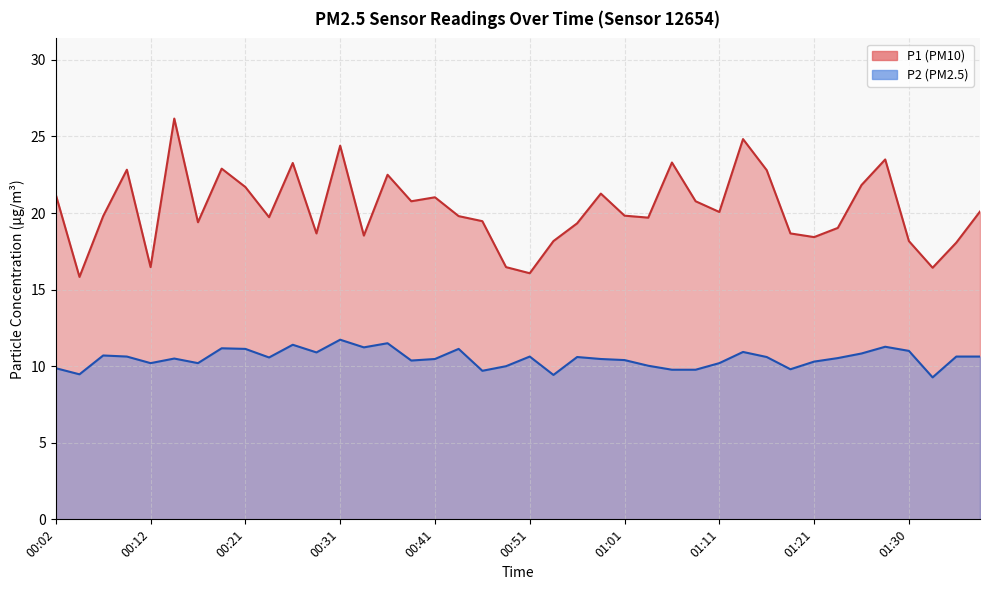

Reading right to left, list all the values displayed in this chart.

P1: 01:38=20.1	01:36=18.1	01:33=16.4	01:30=18.2	01:28=23.5	01:26=21.8	01:23=19.0	01:21=18.4	01:18=18.7	01:16=22.8	01:13=24.8	01:11=20.1	01:08=20.8	01:06=23.3	01:03=19.7	01:01=19.8	00:58=21.3	00:56=19.3	00:53=18.2	00:51=16.1	00:48=16.5	00:46=19.5	00:43=19.8	00:41=21.0	00:39=20.8	00:36=22.5	00:34=18.5	00:31=24.4	00:29=18.7	00:26=23.3	00:24=19.7	00:21=21.7	00:19=22.9	00:16=19.4	00:14=26.2	00:12=16.5	00:09=22.8	00:07=19.8	00:04=15.8	00:02=21.2
P2: 01:38=10.6	01:36=10.6	01:33=9.3	01:30=11.0	01:28=11.3	01:26=10.8	01:23=10.5	01:21=10.3	01:18=9.8	01:16=10.6	01:13=10.9	01:11=10.2	01:08=9.8	01:06=9.8	01:03=10.0	01:01=10.4	00:58=10.5	00:56=10.6	00:53=9.4	00:51=10.6	00:48=10.0	00:46=9.7	00:43=11.1	00:41=10.5	00:39=10.4	00:36=11.5	00:34=11.2	00:31=11.7	00:29=10.9	00:26=11.4	00:24=10.6	00:21=11.1	00:19=11.2	00:16=10.2	00:14=10.5	00:12=10.2	00:09=10.6	00:07=10.7	00:04=9.5	00:02=9.9